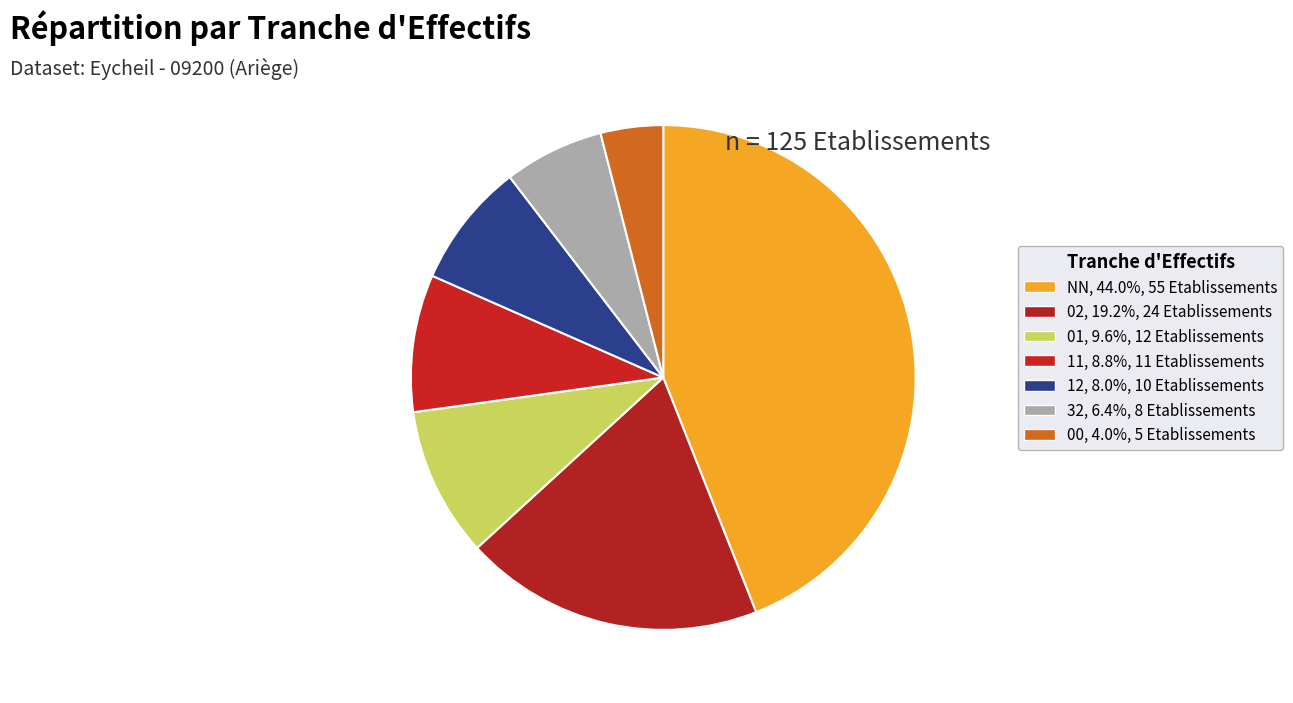

Which category has the biggest portion of the pie?

NN